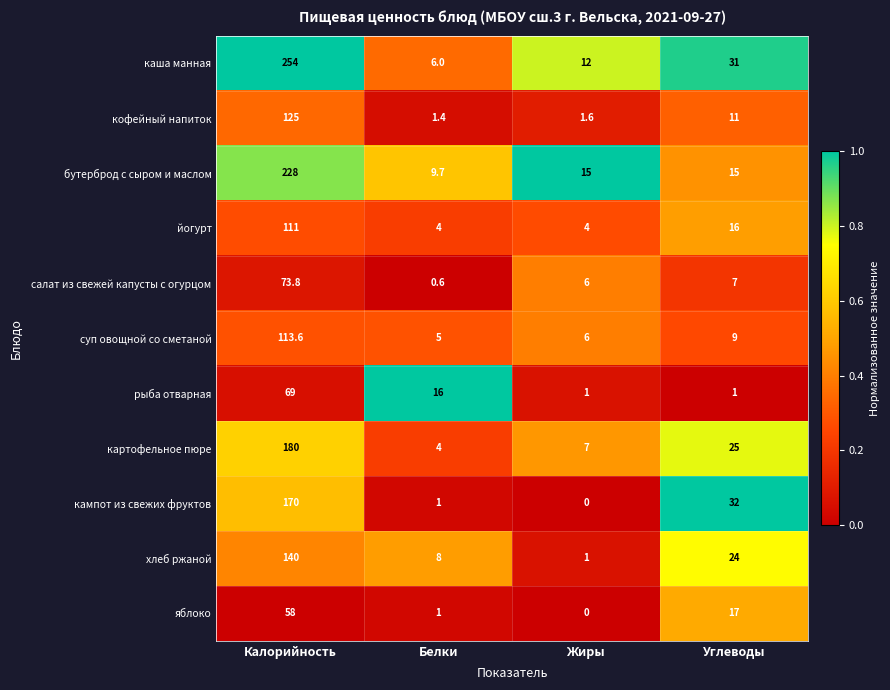

At which category is the sum across all series the highest?

Калорийность